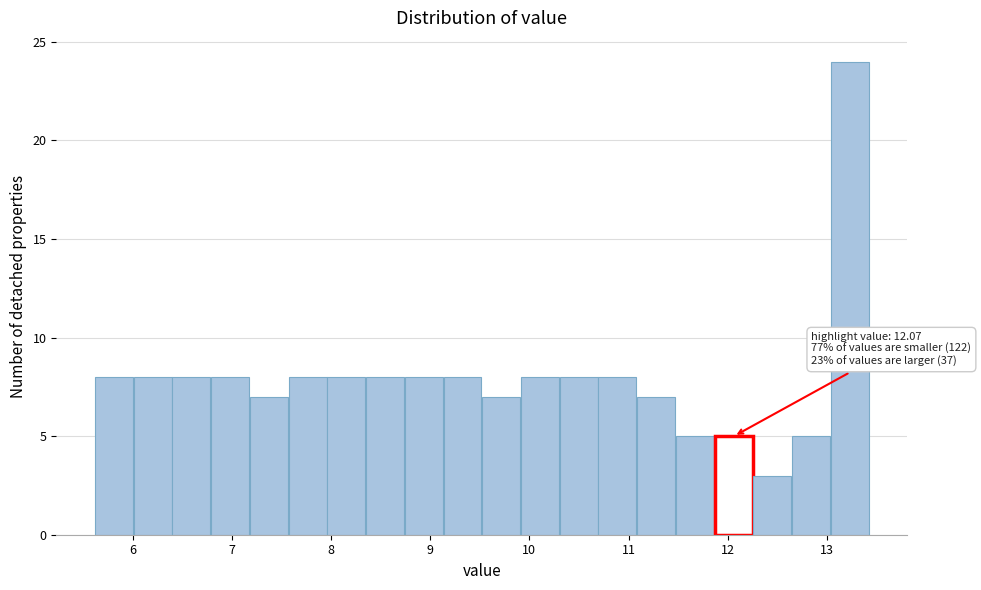

Around what value on the x-axis is the tallest bar? Give the approximate position of its centre, as read against the axis.

13.2